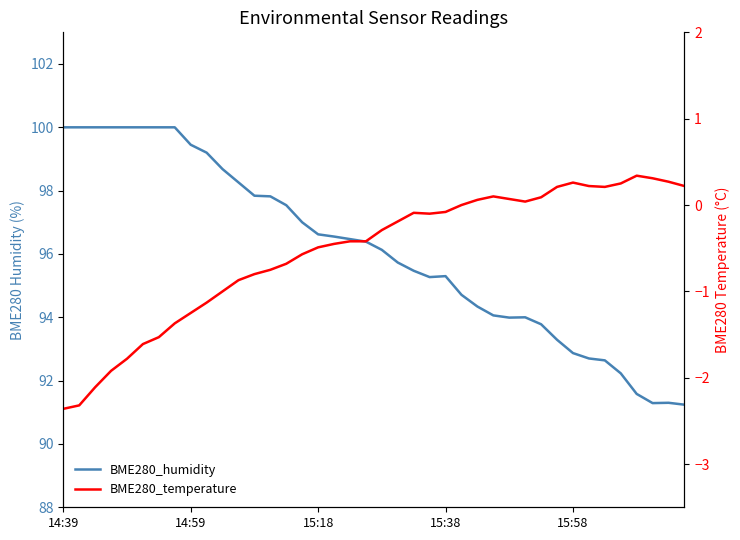

In BME280_temperature, how many points are higher than both neighbors (excluding endpoints)?

4